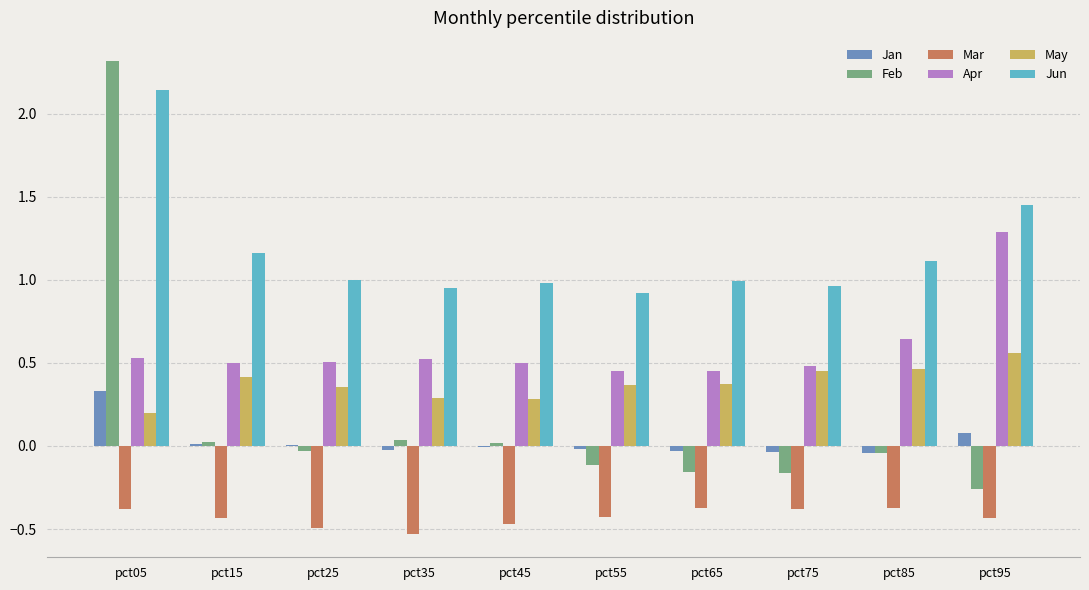

True or false: Feb has a value of -0.4 at pct95.

False